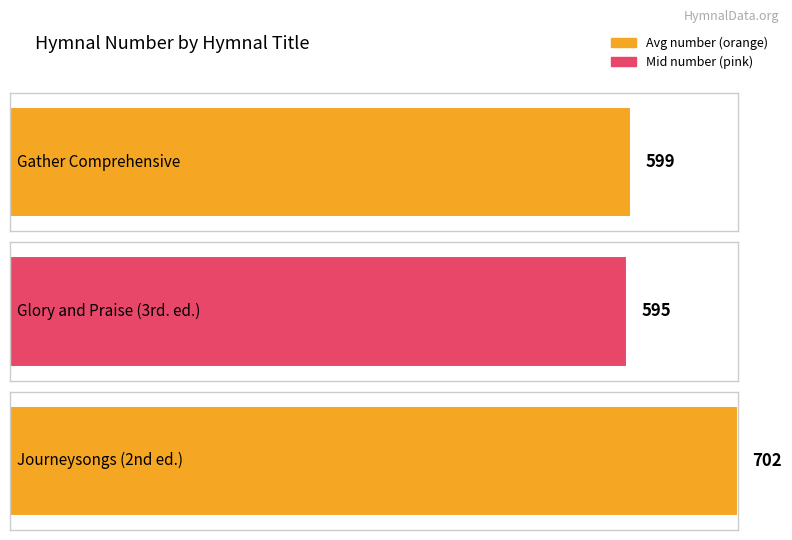

Count the number of categories in the chart.

3